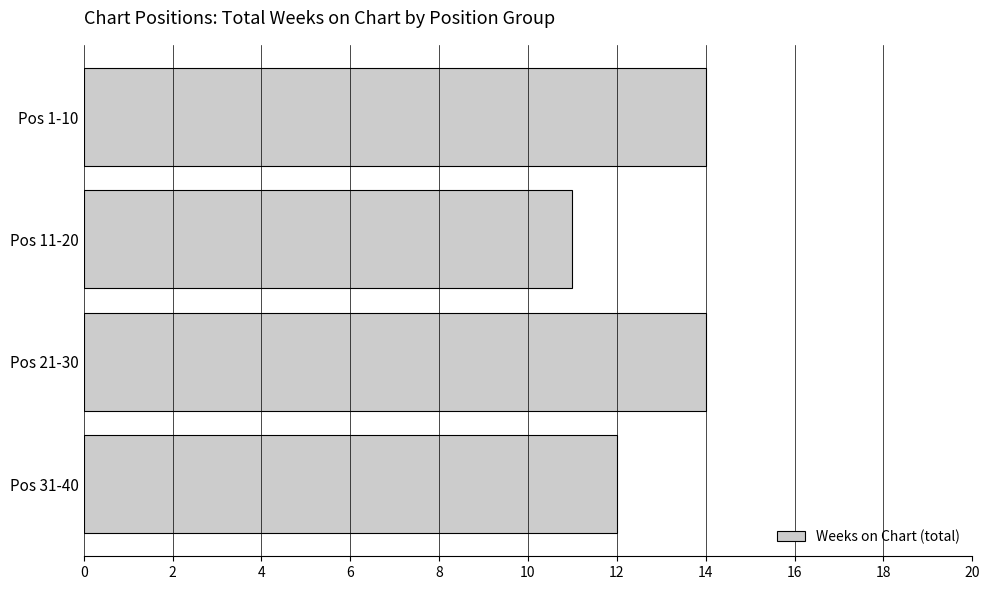

Approximately how many times larger is the value at Pos 21-30 compared to Pos 11-20?

1.3